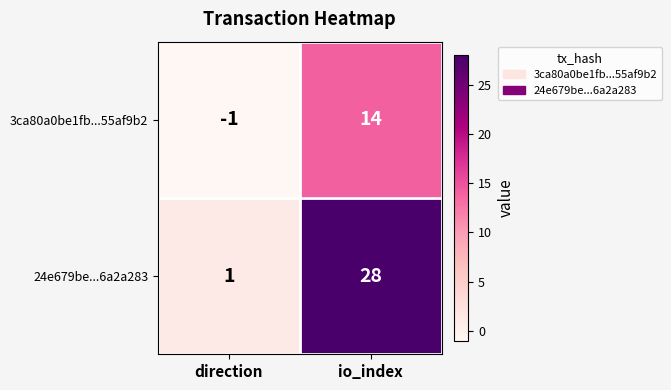

Reading right to left, extract all data points from this chart.

3ca80a0be1fb...55af9b2: 14	-1
24e679be...6a2a283: 28	1